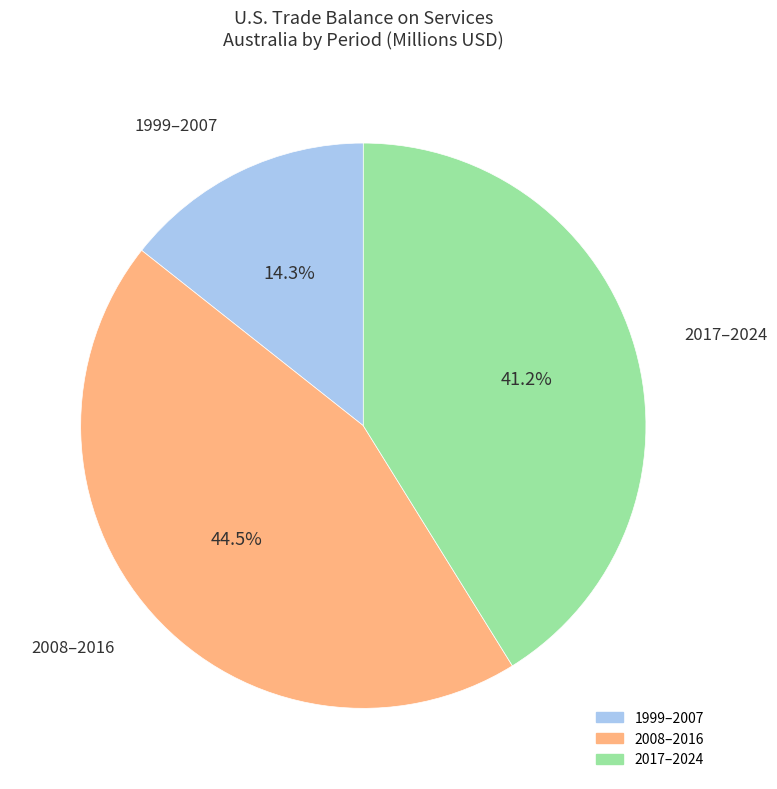

Is there a majority slice in this chart?

No